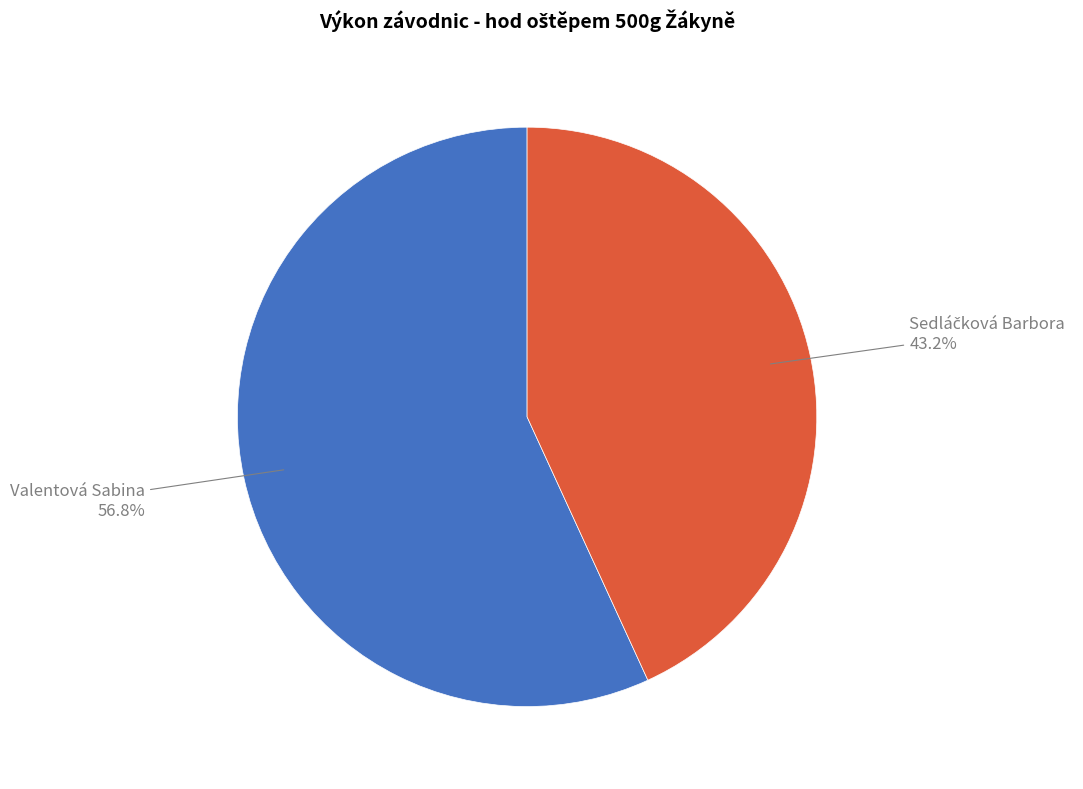

Is there a majority slice in this chart?

Yes